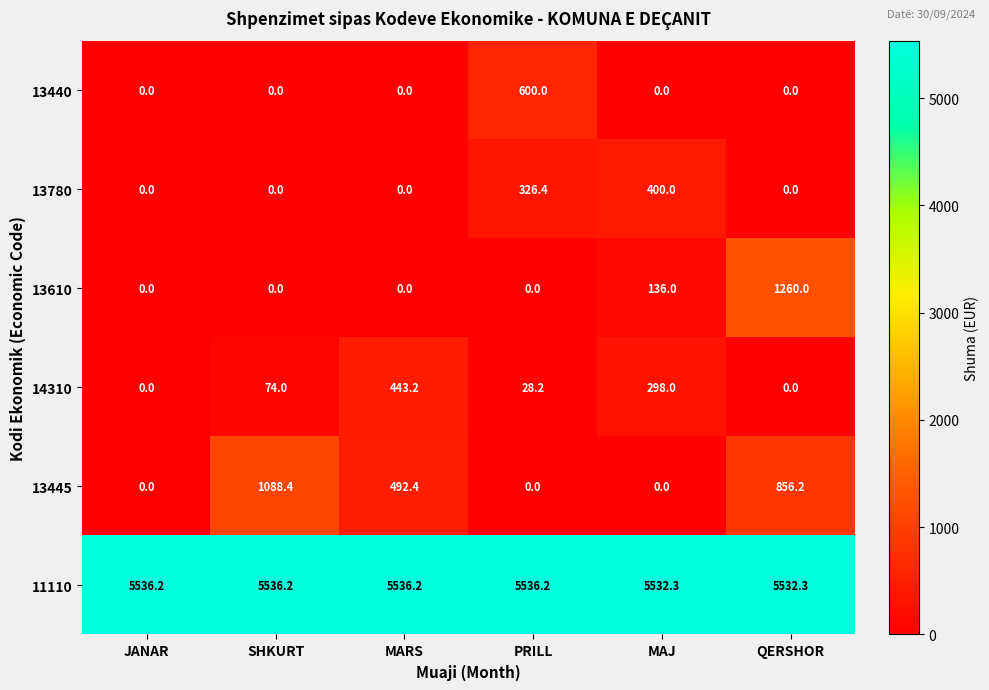

Which series has the largest total across all categories?

11110